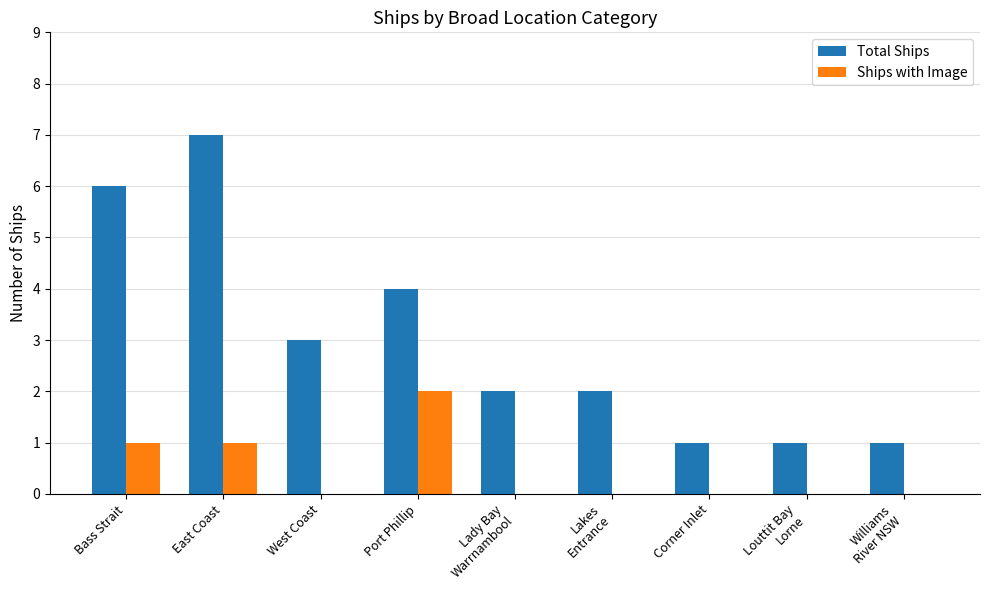

Reading right to left, list all the values displayed in this chart.

Total Ships: 1	1	1	2	2	4	3	7	6
Ships with Image: 0	0	0	0	0	2	0	1	1